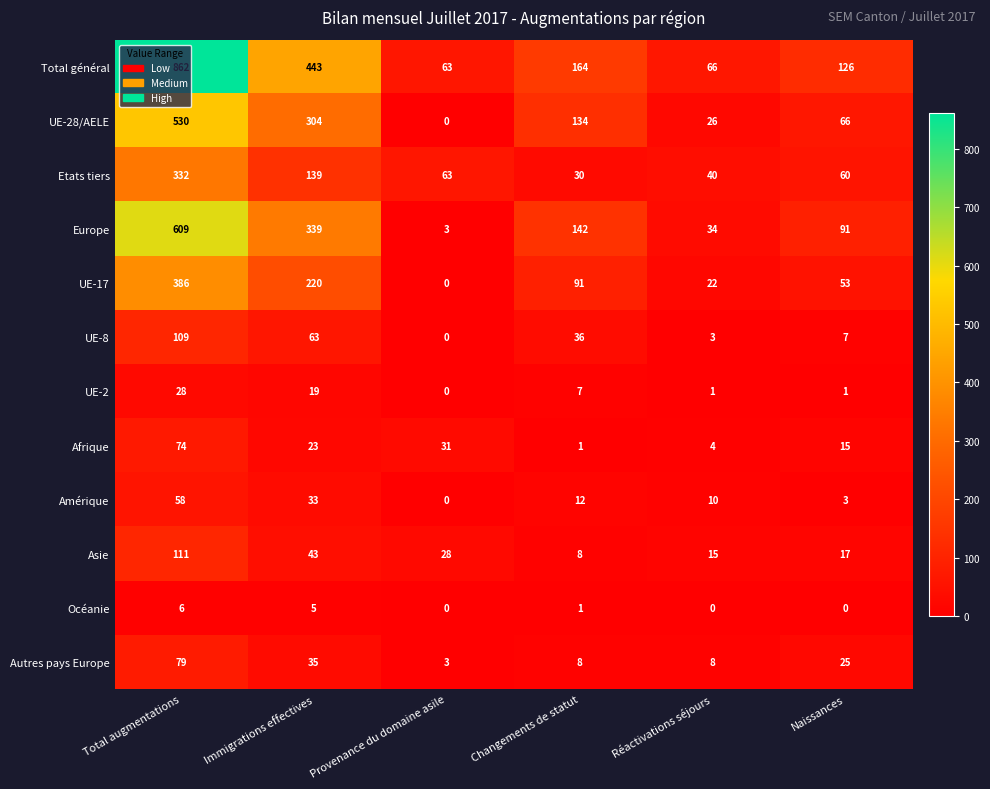

At which label does UE-2 first exceed 7?

Total augmentations